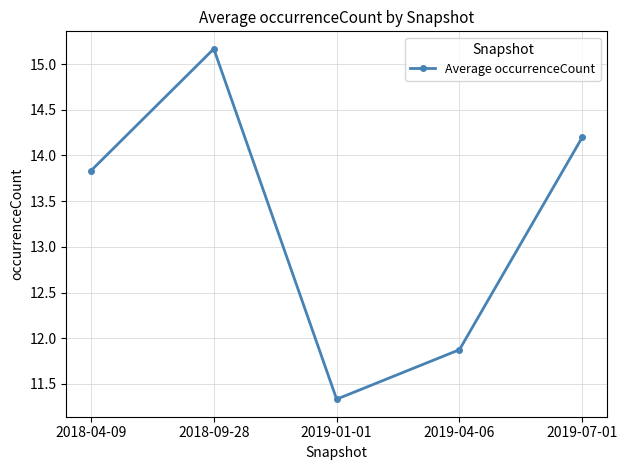

What is the label of the 5th point from the right?

2018-04-09